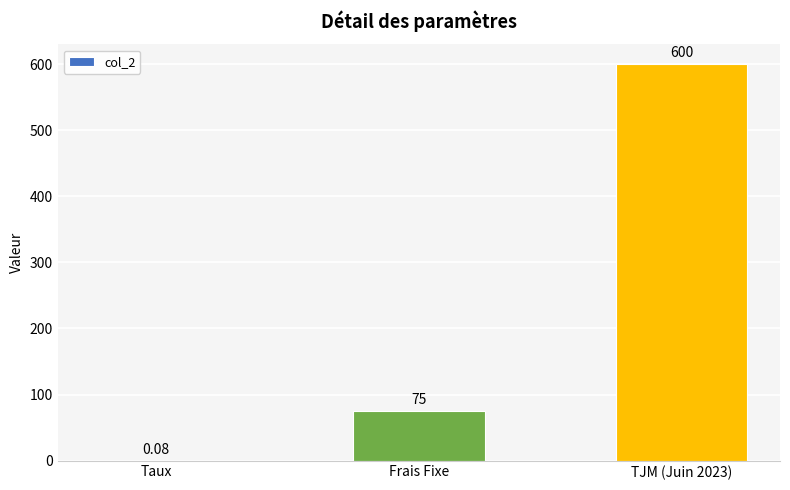

Between TJM (Juin 2023) and Frais Fixe, which is larger?

TJM (Juin 2023)